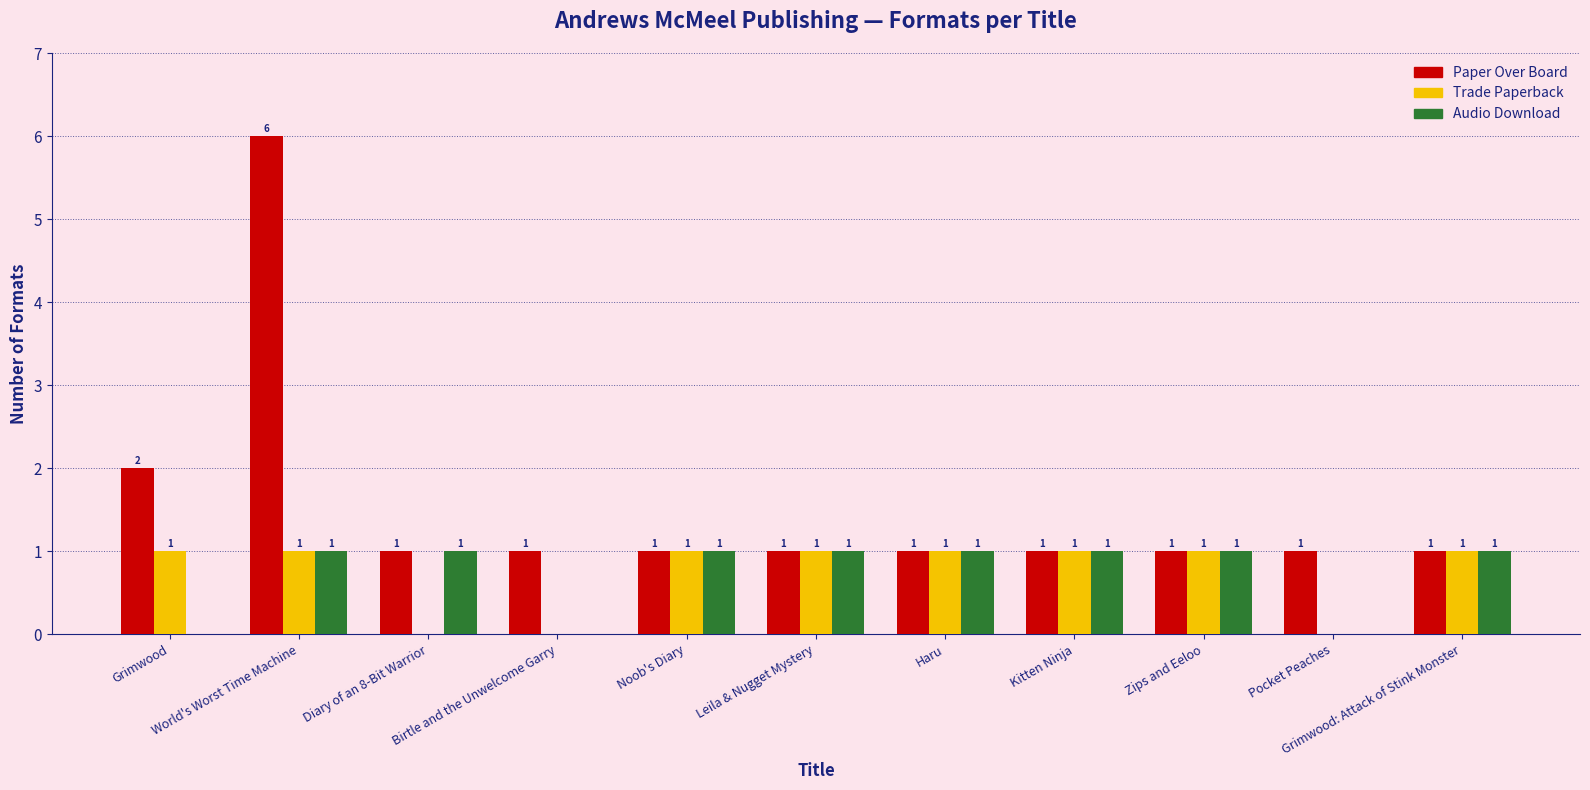

Read the Paper Over Board value at Leila & Nugget Mystery.

1